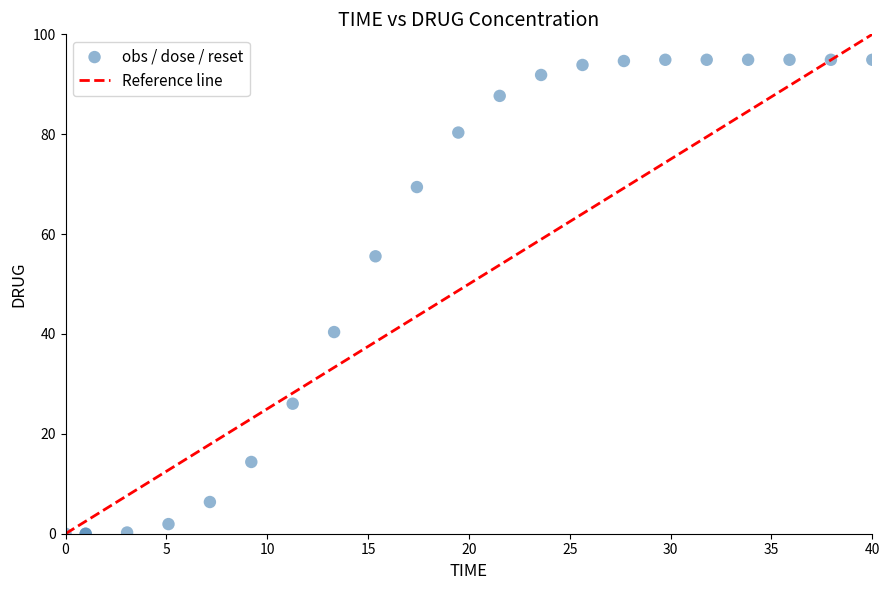

What Y value in the scatter plot is closest to 47?

40.4